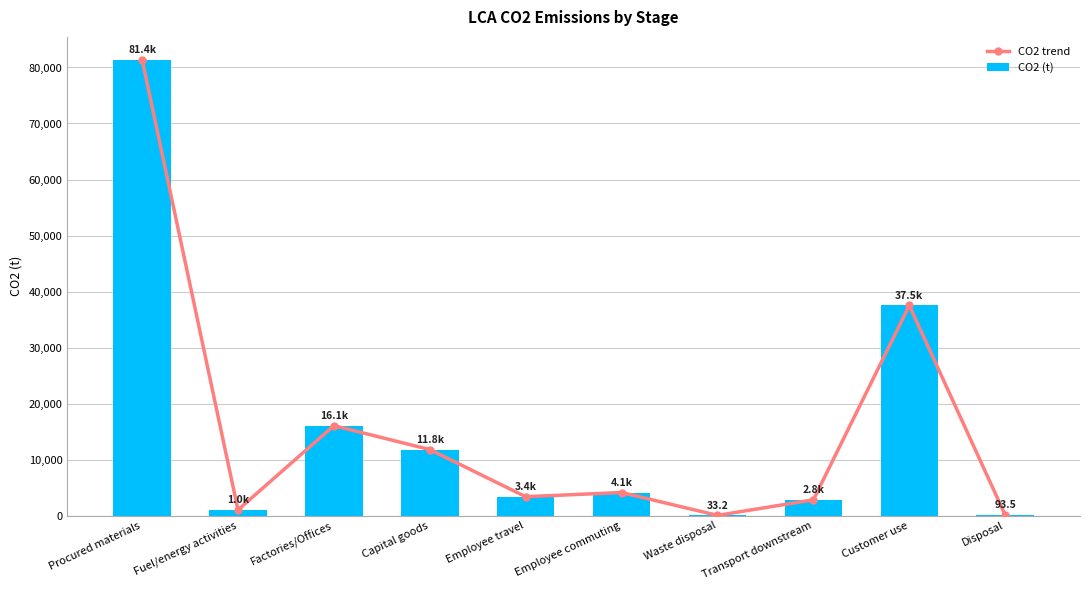

What is the label of the 3rd bar from the left?

Factories/Offices